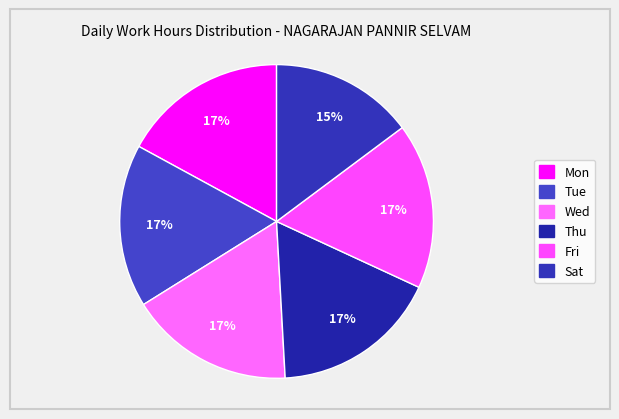

How many slices are in this pie chart?

6